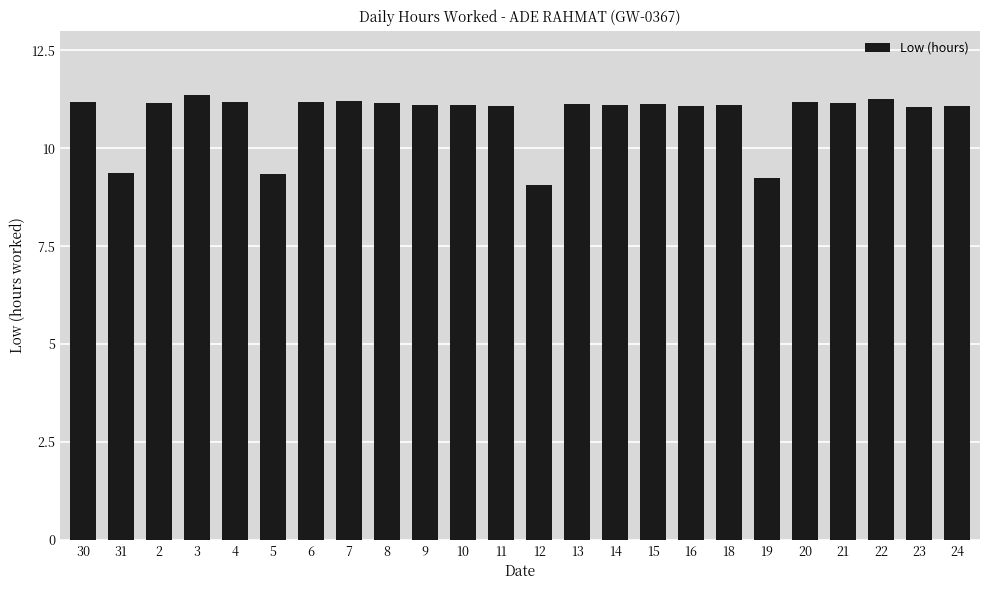

What is the difference between the maximum and minimum values?

2.3